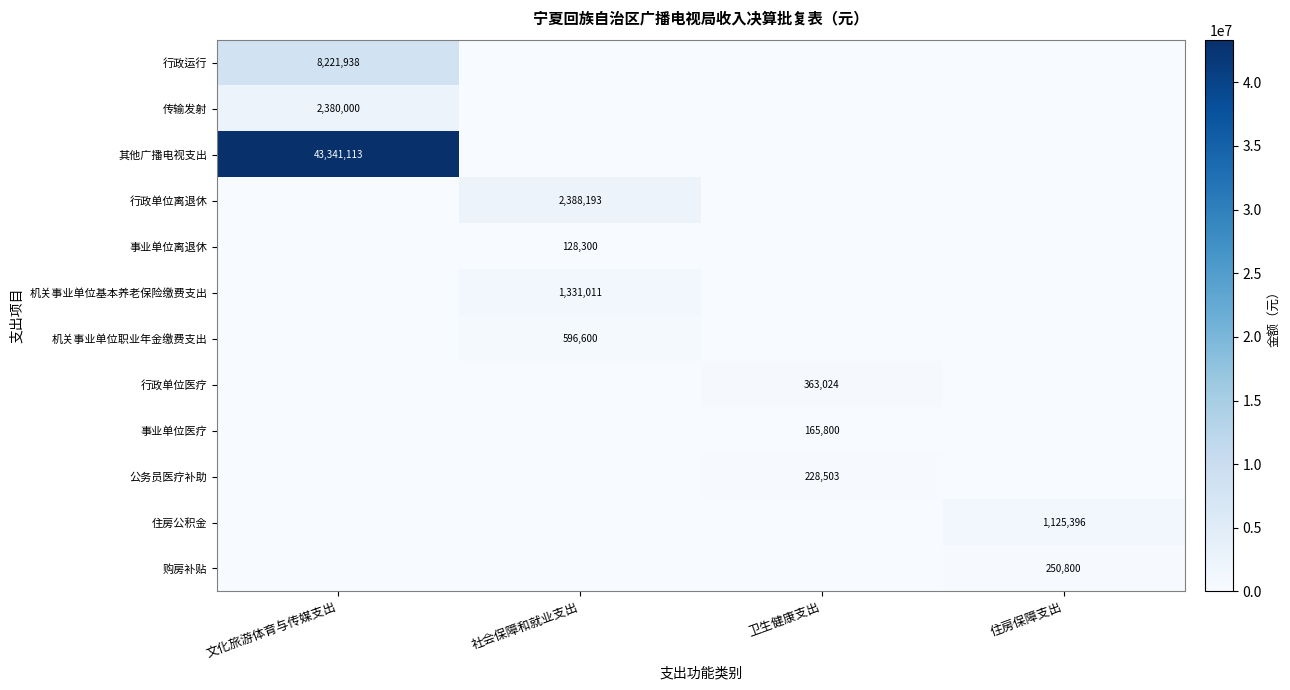

The value of 传输发射 at 文化旅游体育与传媒支出 is 2380000. True or false?

True